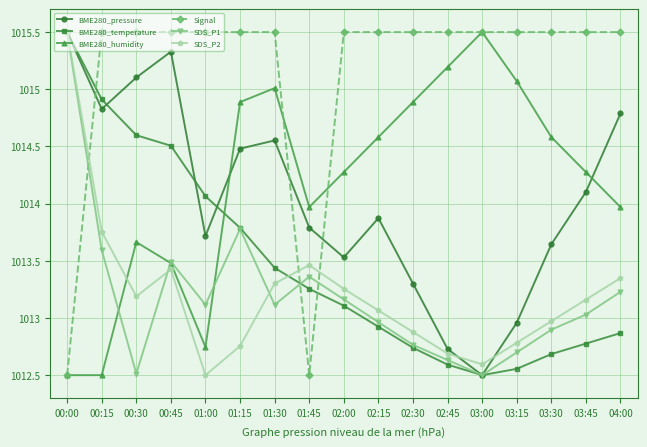

What position from the right is 03:15?

4